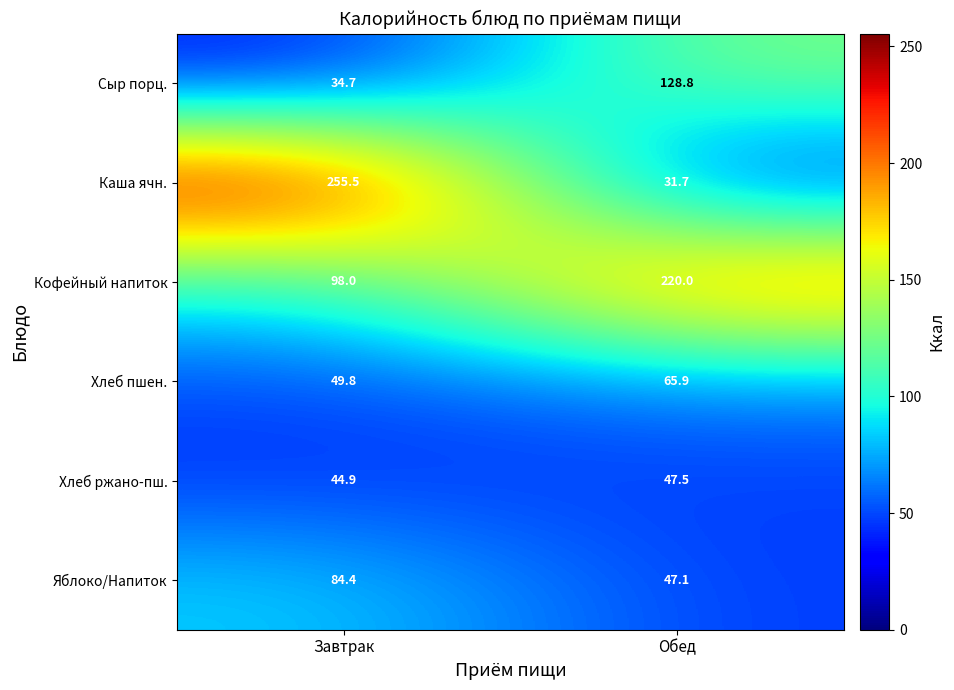

What is the difference between the highest and lowest values at Обед?

188.3